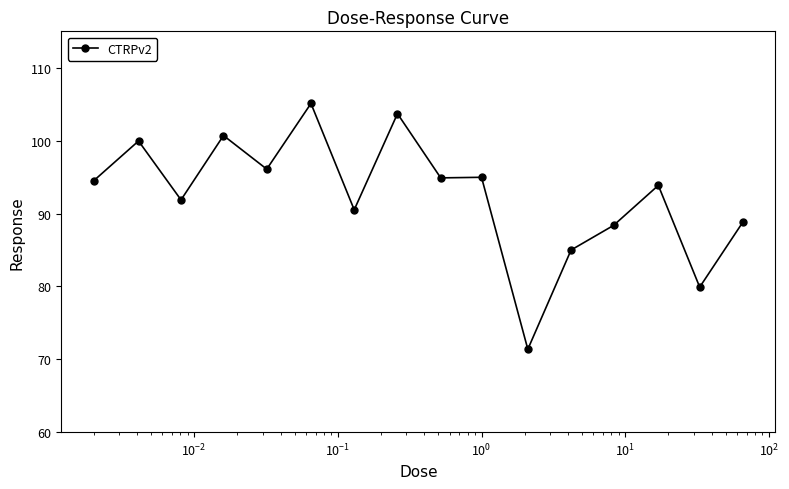

True or false: there are more than 2 points higher than both neighbors.

True